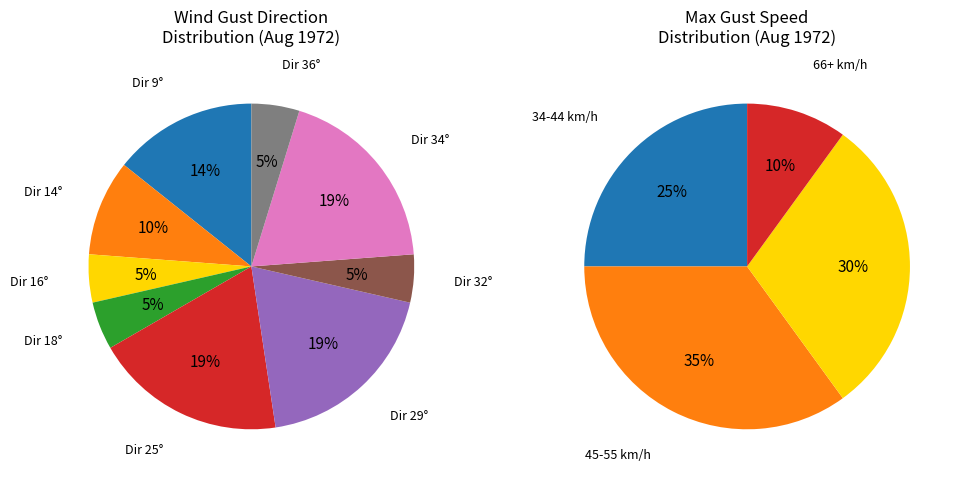

Does any single category account for the majority?

No